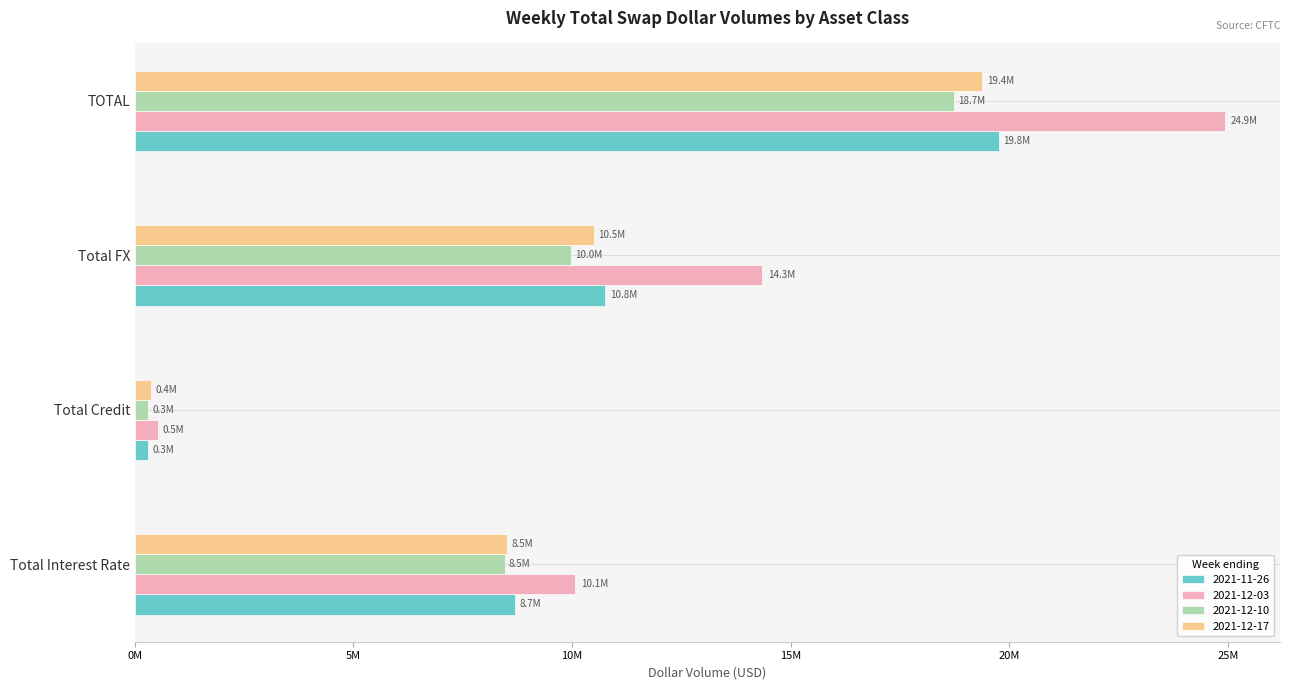

Reading left to right, list all the values displayed in this chart.

2021-11-26: 8703103	295843	10758944	19757890
2021-12-03: 10077071	518146	14346409	24941626
2021-12-10: 8462463	299844	9970545	18732851
2021-12-17: 8507825	367794	10508297	19383916